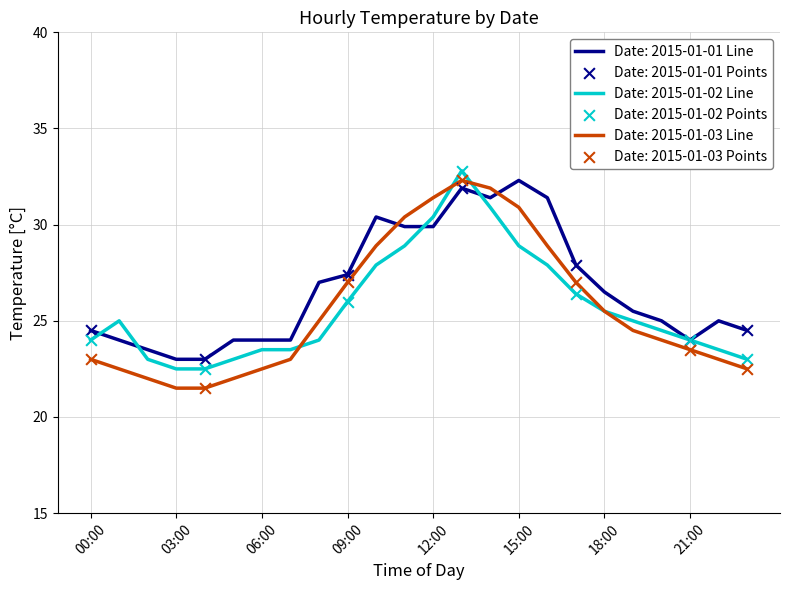

What is the greatest value displayed?

32.8